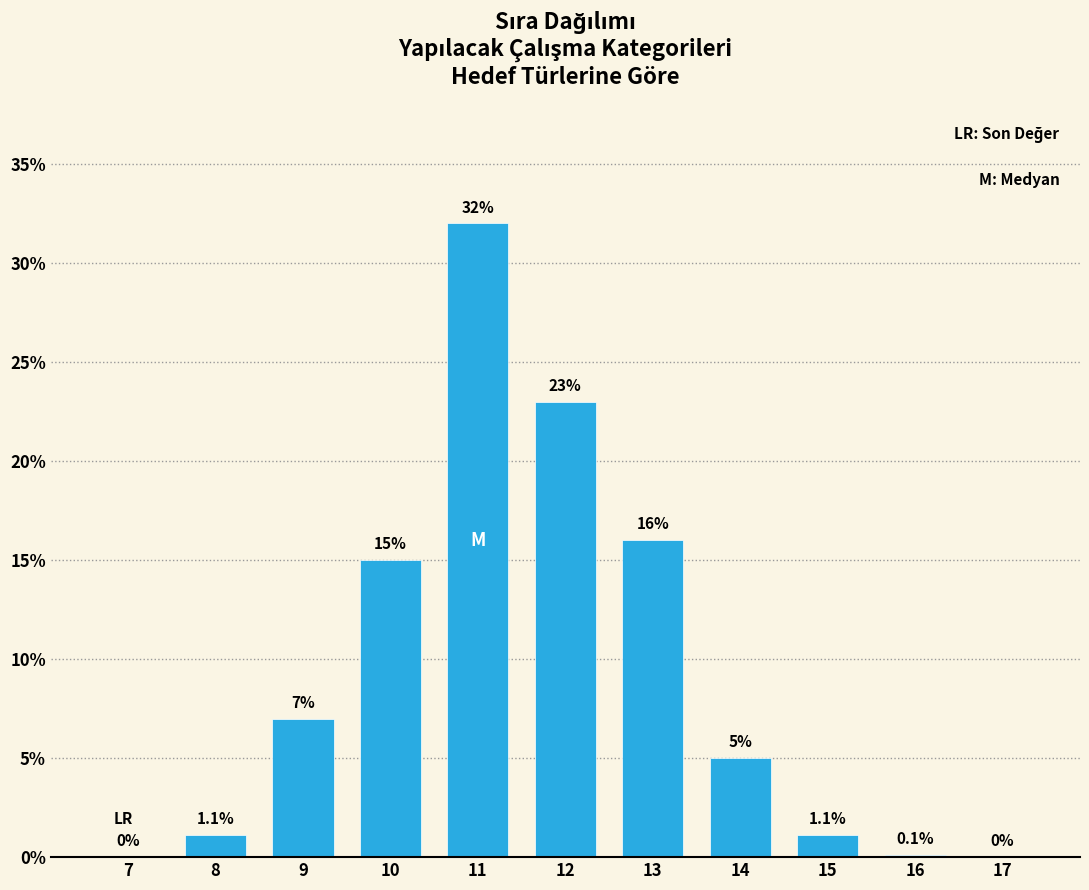

Reading left to right, transcribe all the data shown in this chart.

7=0.0	8=1.1	9=7.0	10=15.0	11=32.0	12=23.0	13=16.0	14=5.0	15=1.1	16=0.1	17=0.0